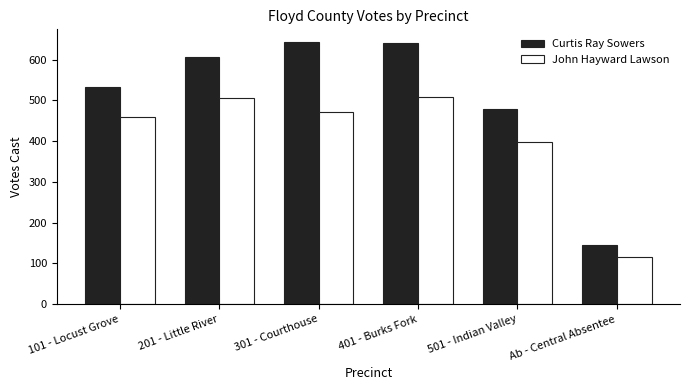

What is the total value across all series at 101 - Locust Grove?

990